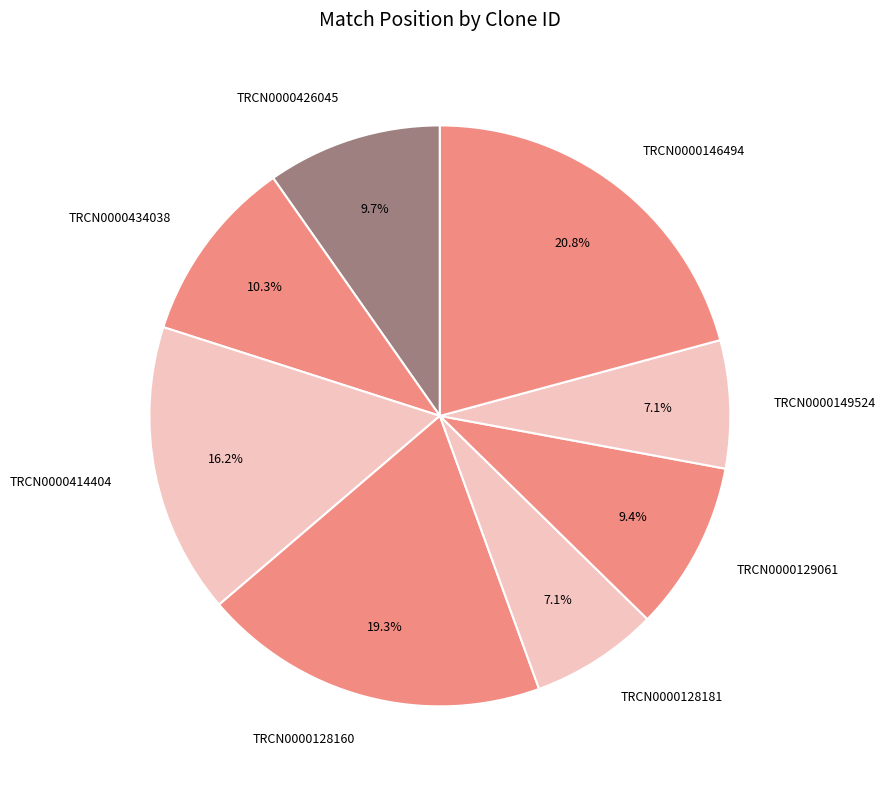

Does TRCN0000146494 represent more than half of the total?

No